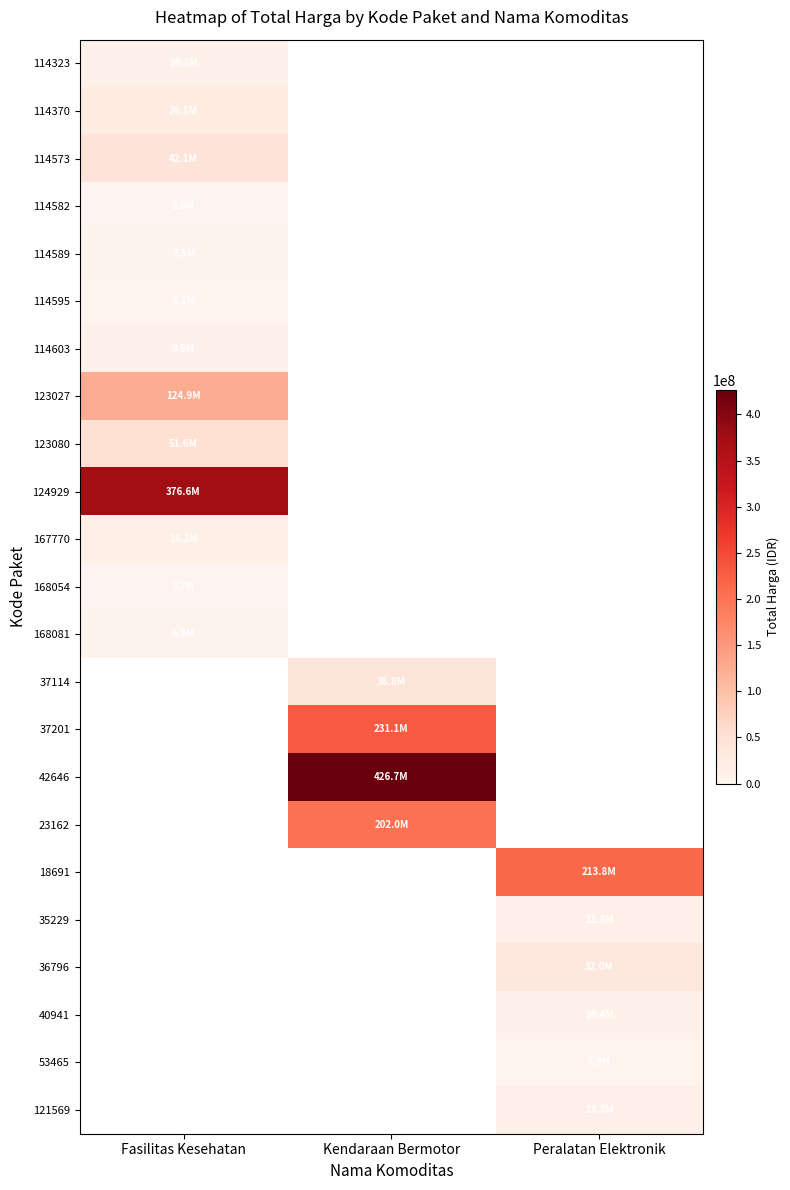

How many series are shown in this chart?

23